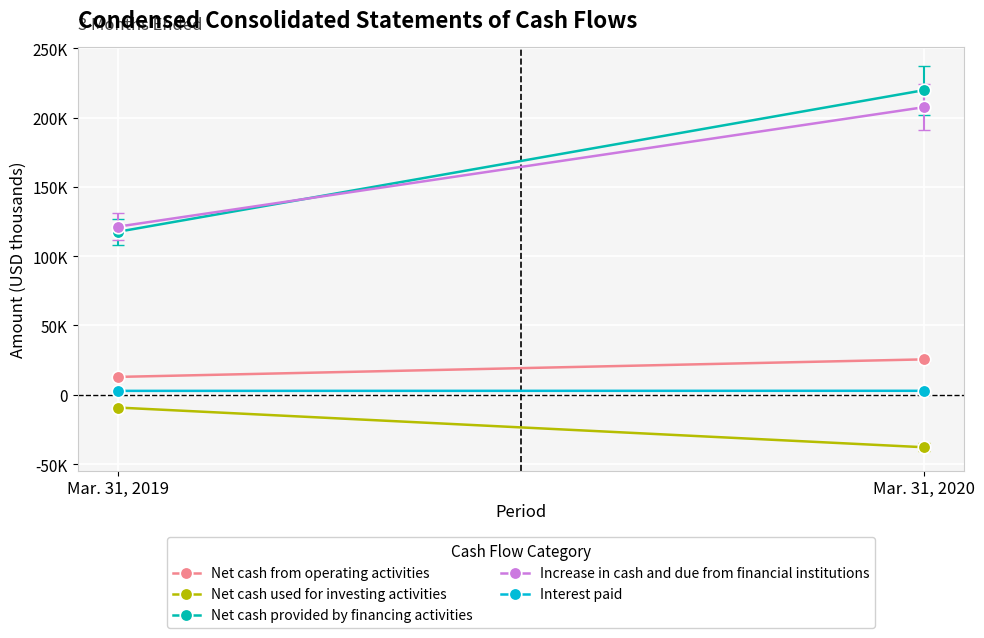

At how many categories does at least one series exceed 175740?

1